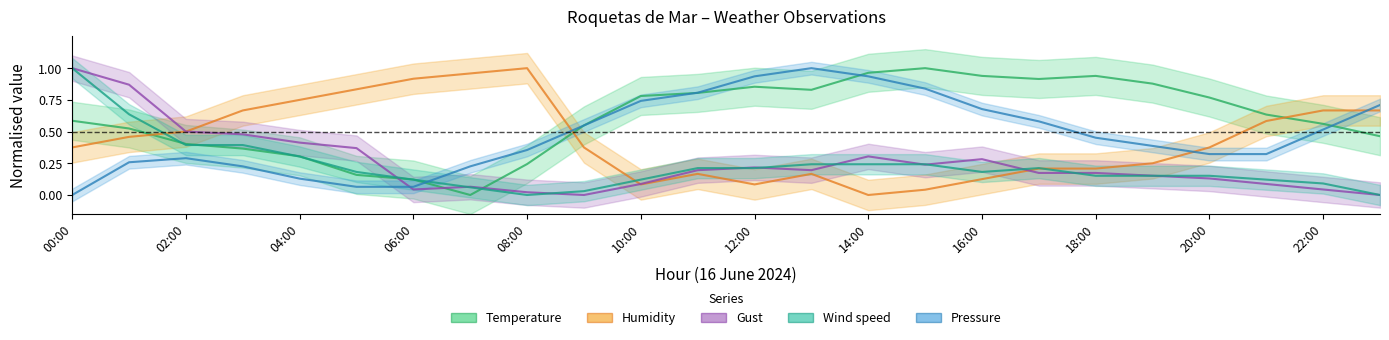

What is the highest value of the Temperature series?

1.0